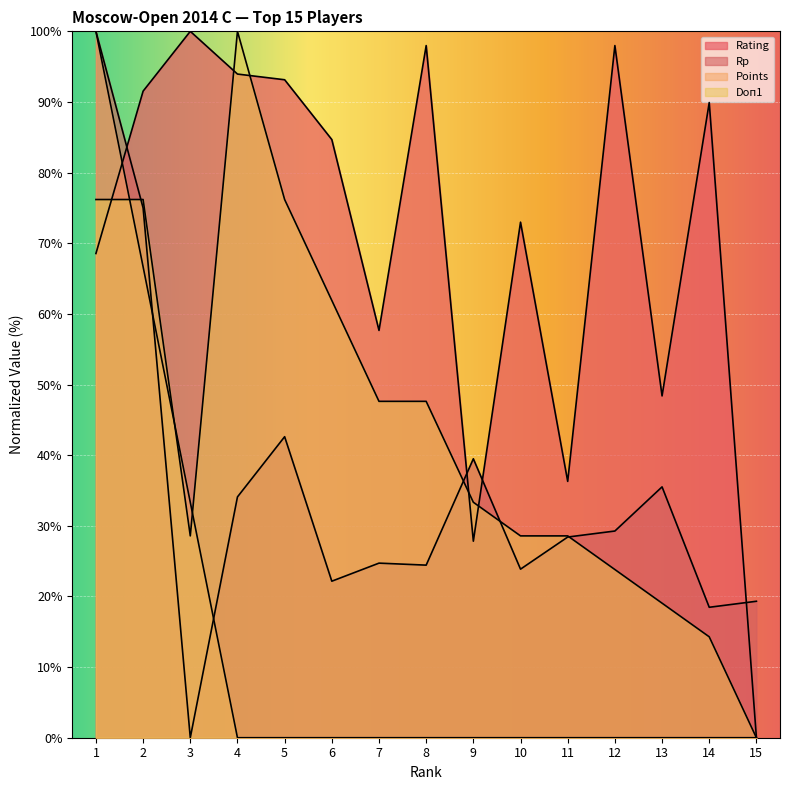

Where do Points and Doп1 first cross each other?

1 and 2